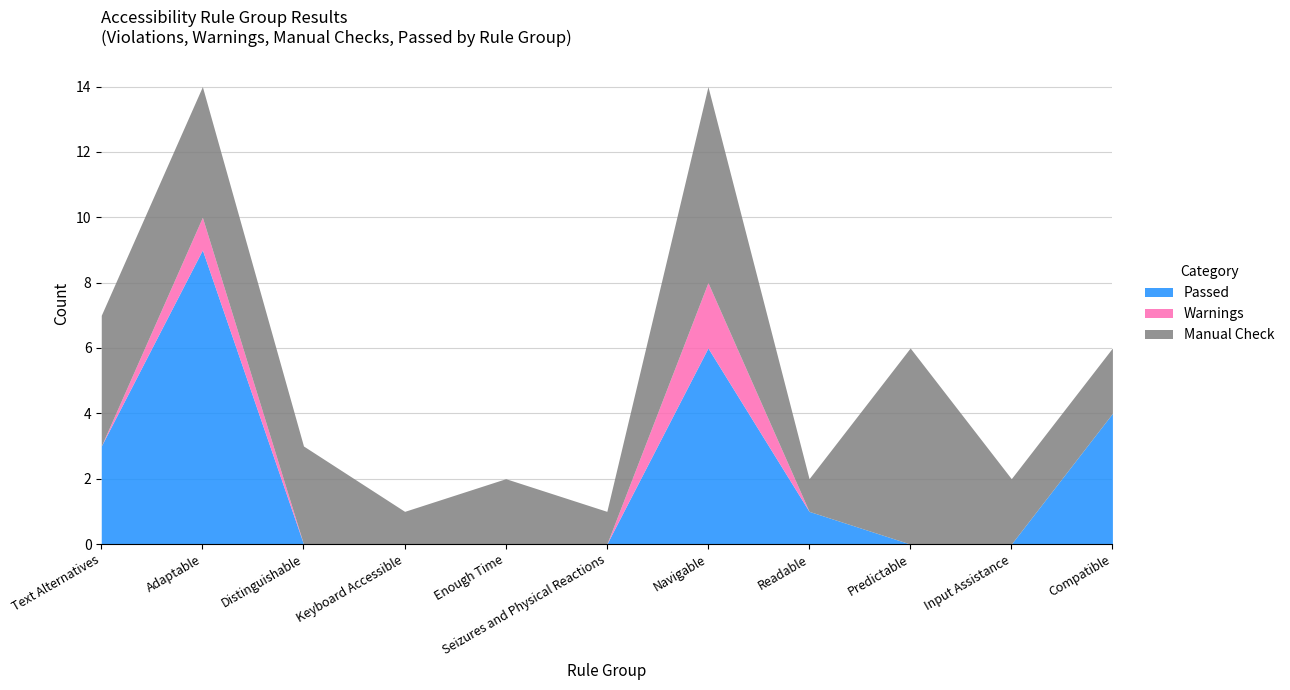

At which label is Warnings closest to 1?

Adaptable